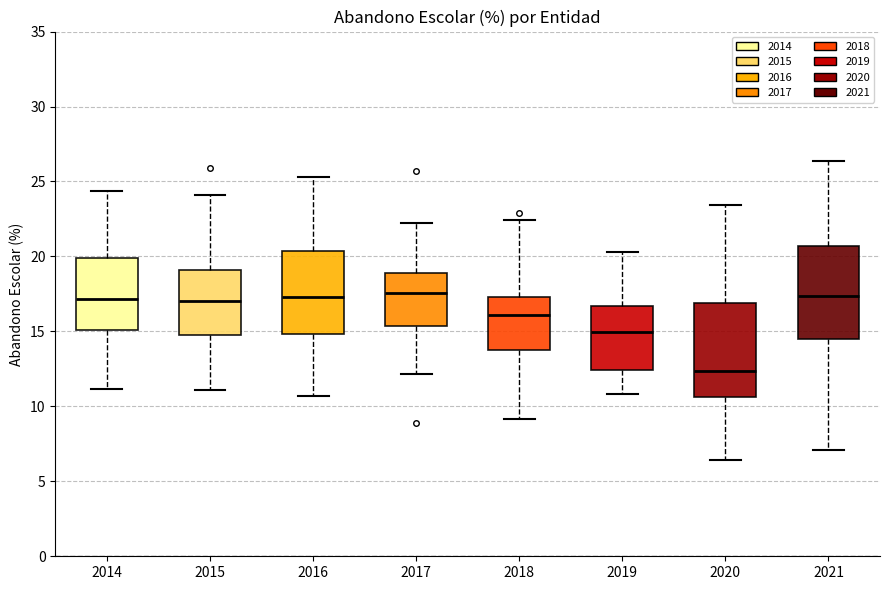

Where does the lower whisker of the box at x = 2019 end on the y-axis? The values are not printed on the chart, so give them approximately, as read against the axis.

11.0